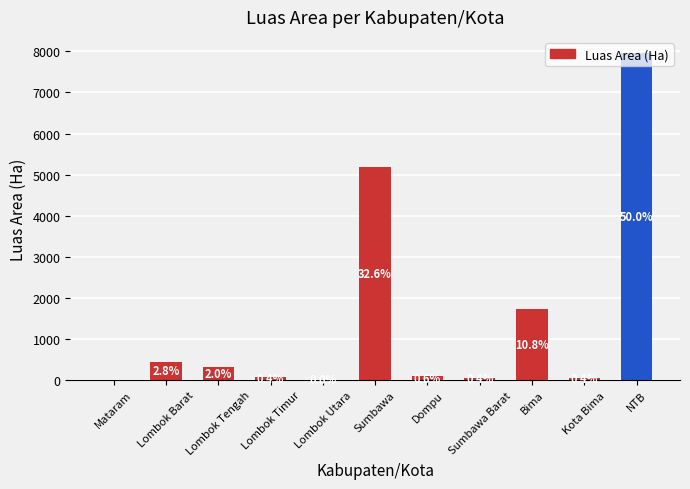

True or false: the data shows 1721.2 at Bima.

True